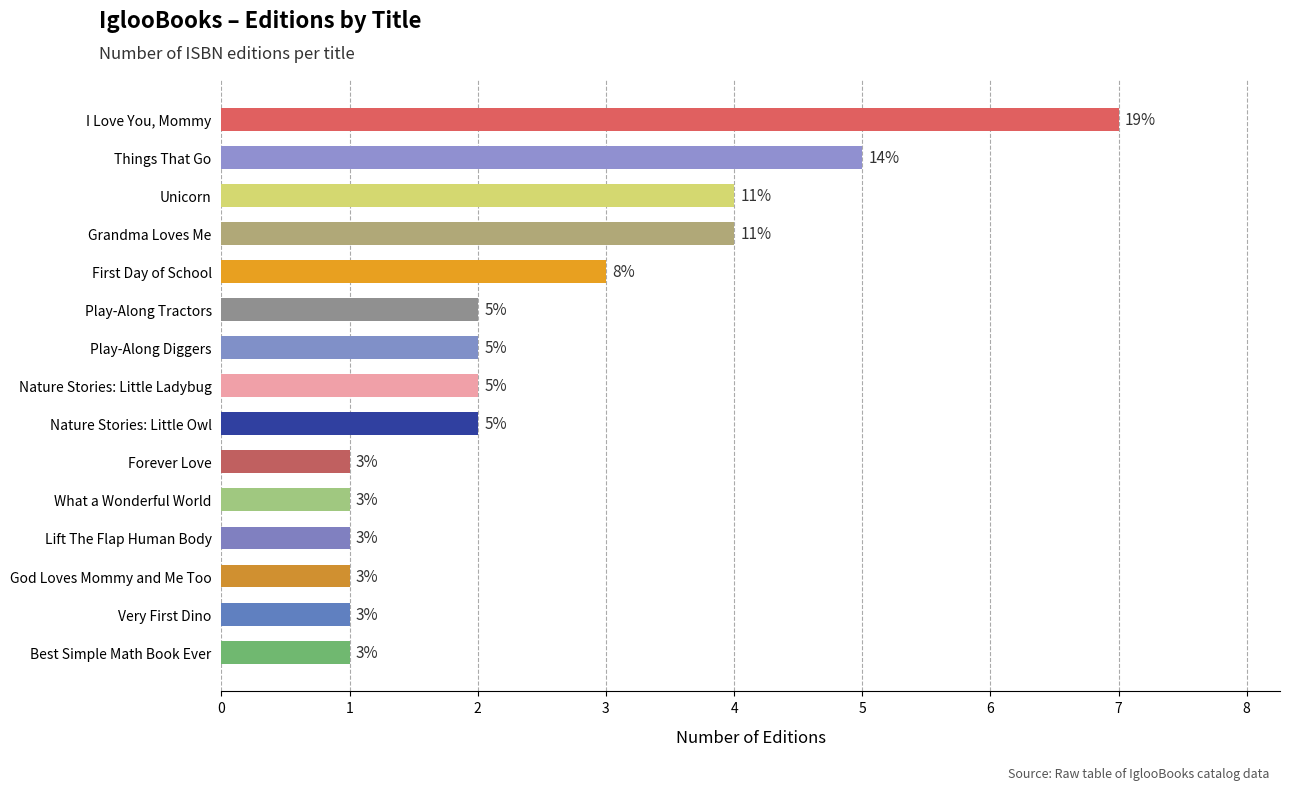

The value at Lift The Flap Human Body is 1. True or false?

True